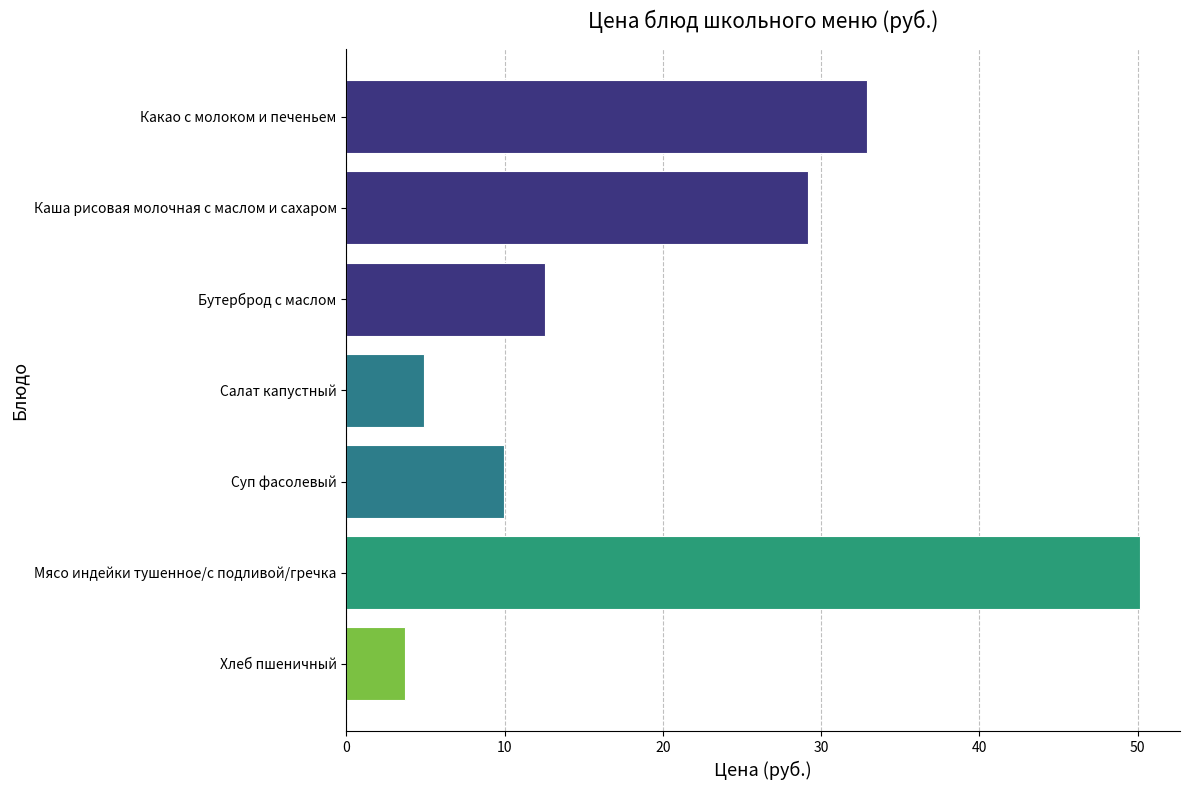

At which label is the value closest to 26?

Каша рисовая молочная с маслом и сахаром